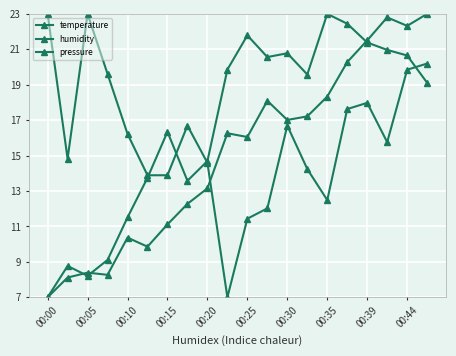

Is this an area chart (filled region under the line)?

No